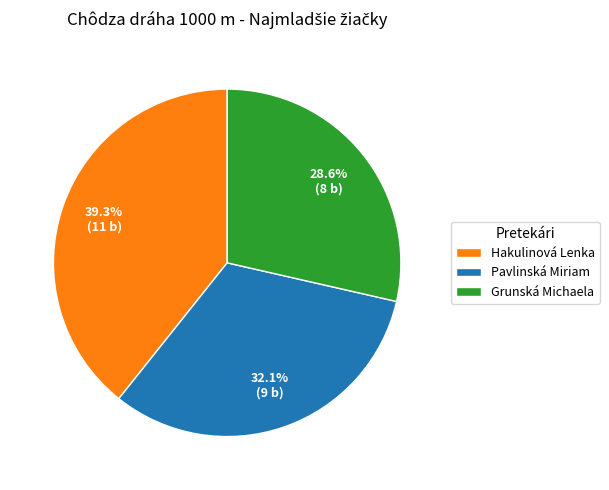

To the nearest percent, what is the average slice percentage?

33%